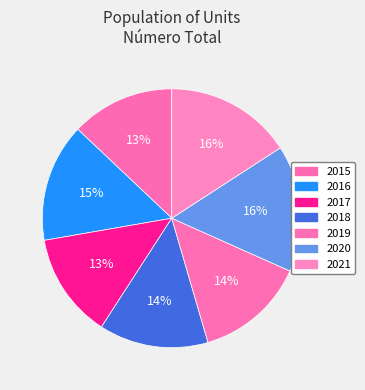

Does 2021 account for over 50% of the chart?

No